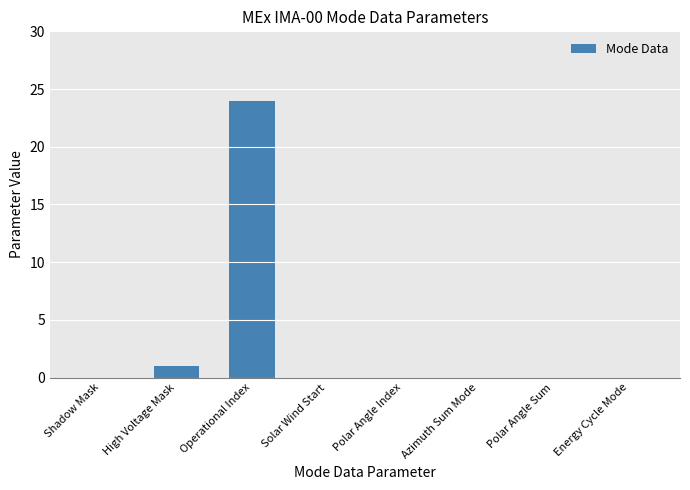

The chart shows a value of 12 at Energy Cycle Mode. True or false?

False